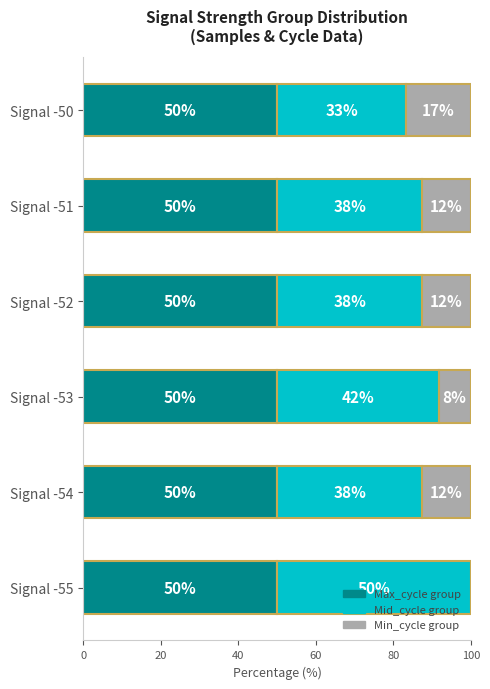

What are all the series names shown in the legend?

Max_cycle group, Mid_cycle group, Min_cycle group